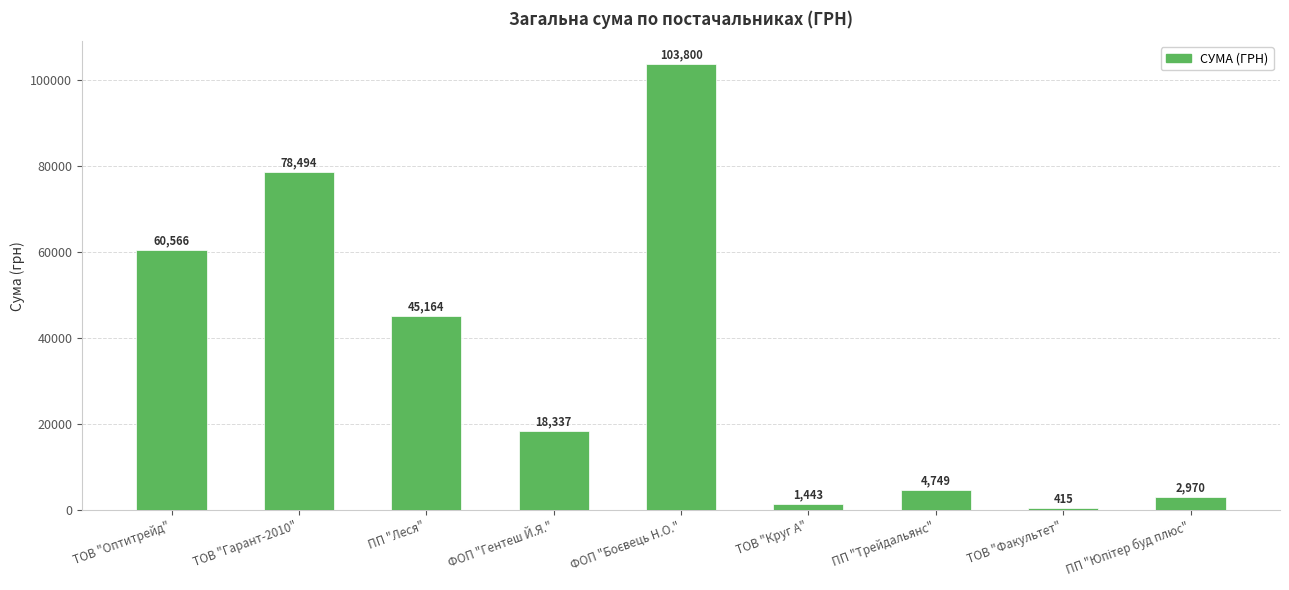

The value at ТОВ "Гарант-2010" is 127969.7. True or false?

False